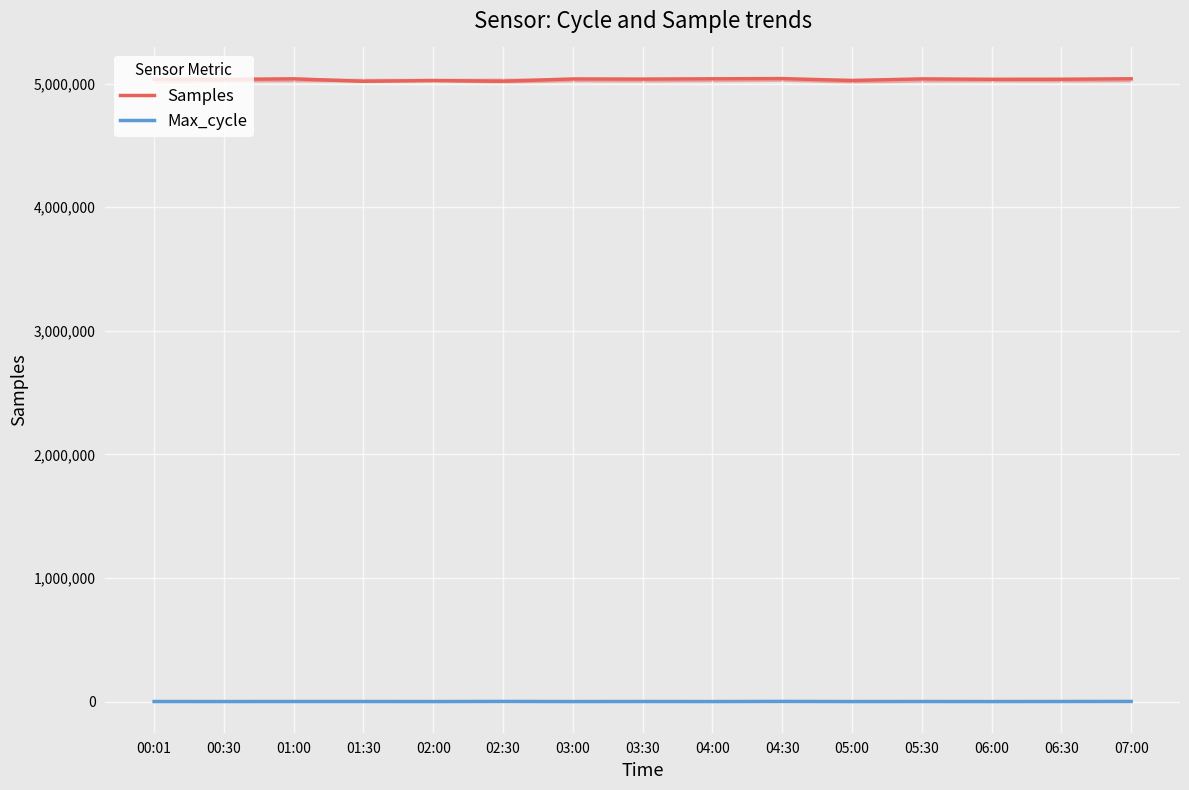

Does the chart display data point markers on the line(s)?

No